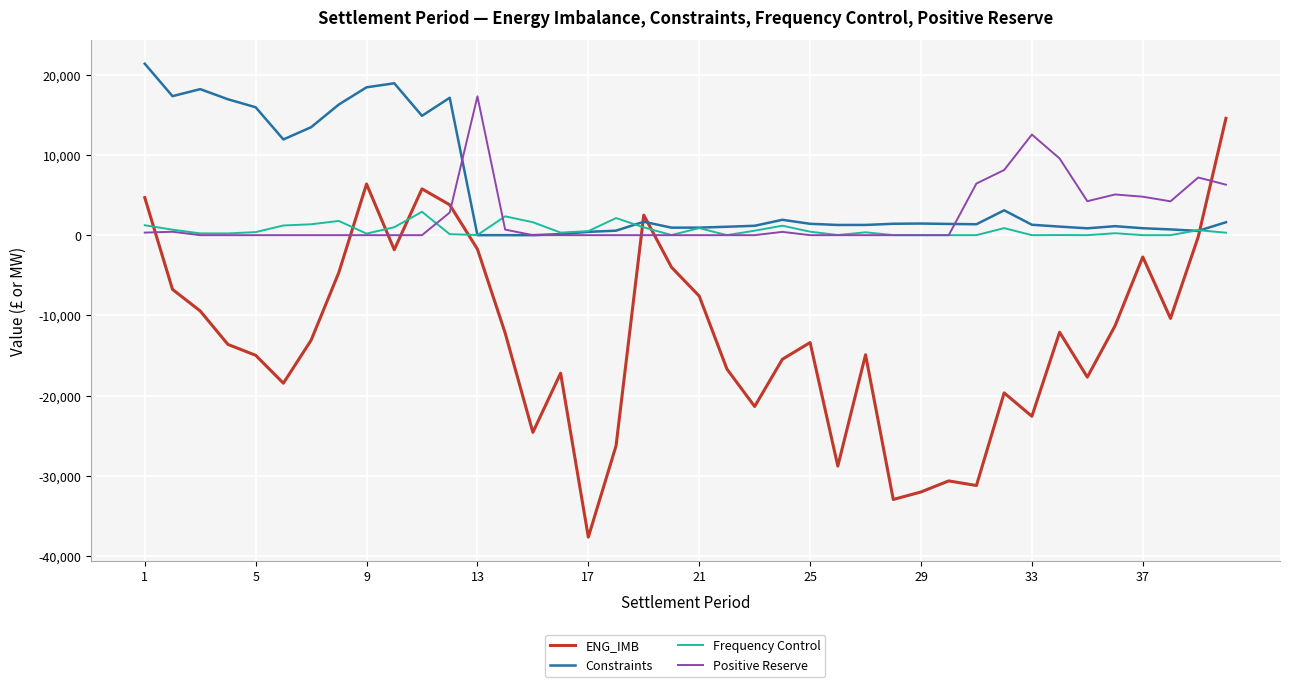

What is the minimum value shown in the chart?

-37624.5